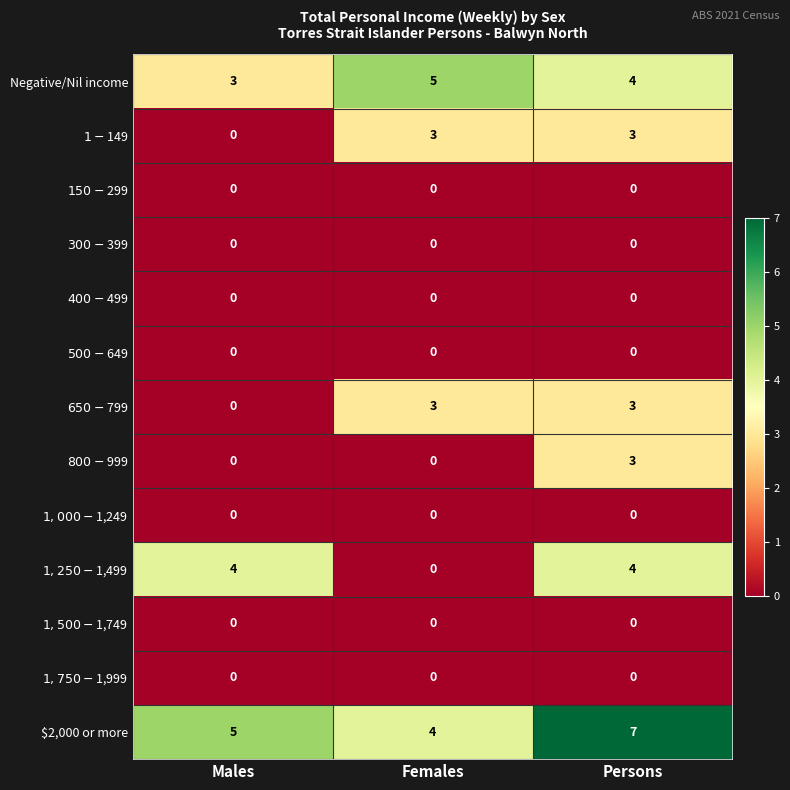

What is the average value of the $2,000 or more series?

5